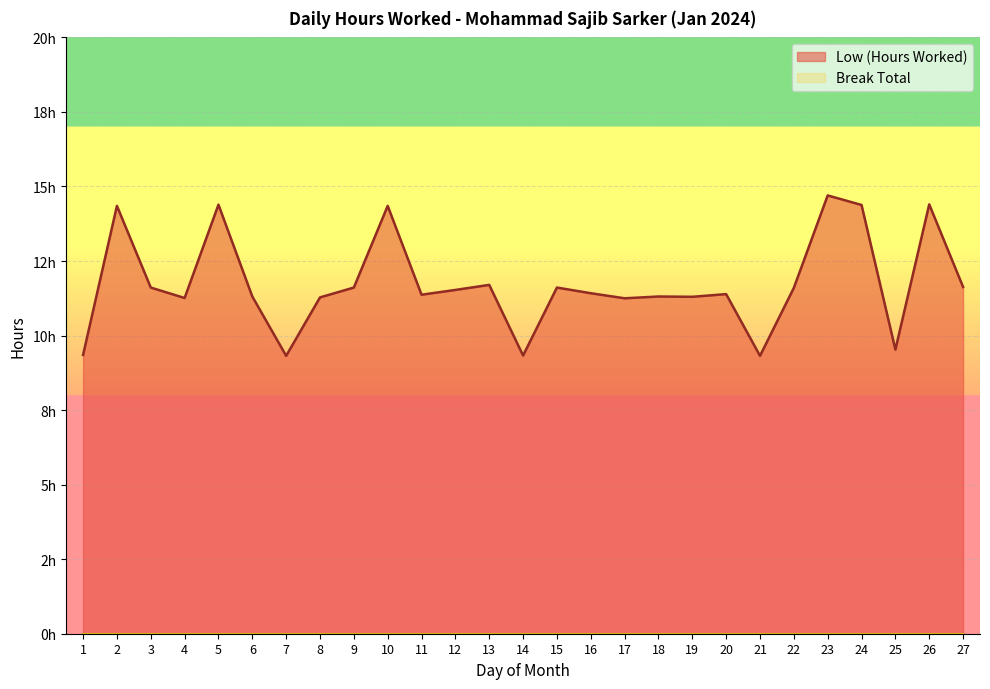

The chart shows a value of 7.0 at 2. True or false?

False